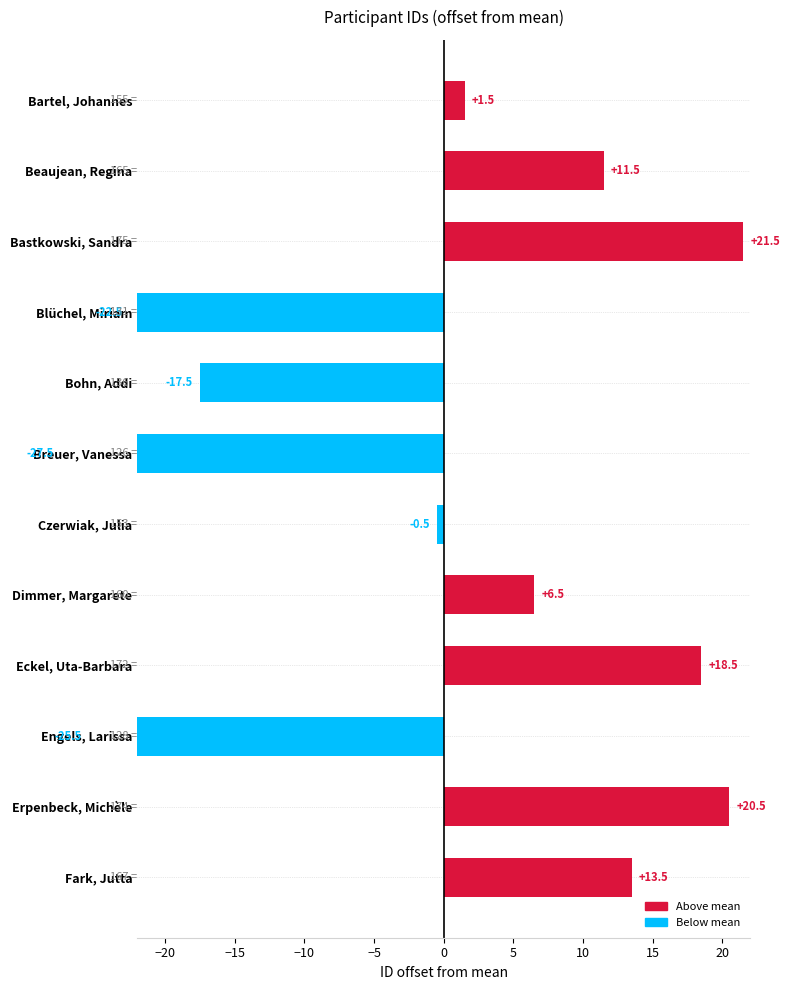

What is the sum of the values at Engels, Larissa and Eckel, Uta-Barbara?

-7.0